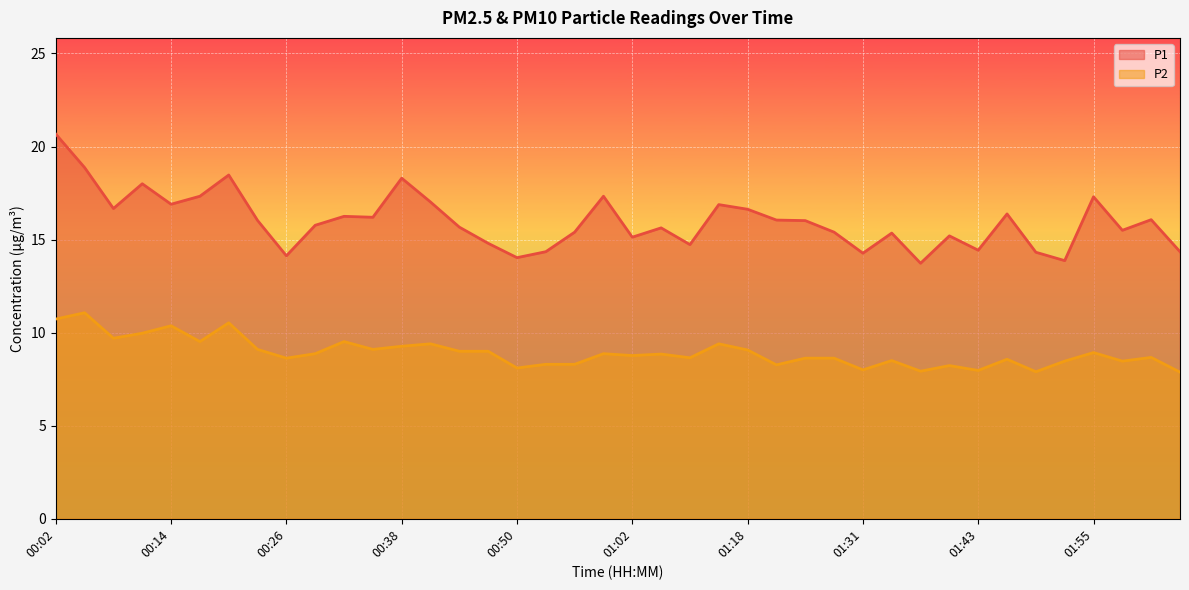

In P2, how many points are lower than both neighbors (excluding endpoints)?

13